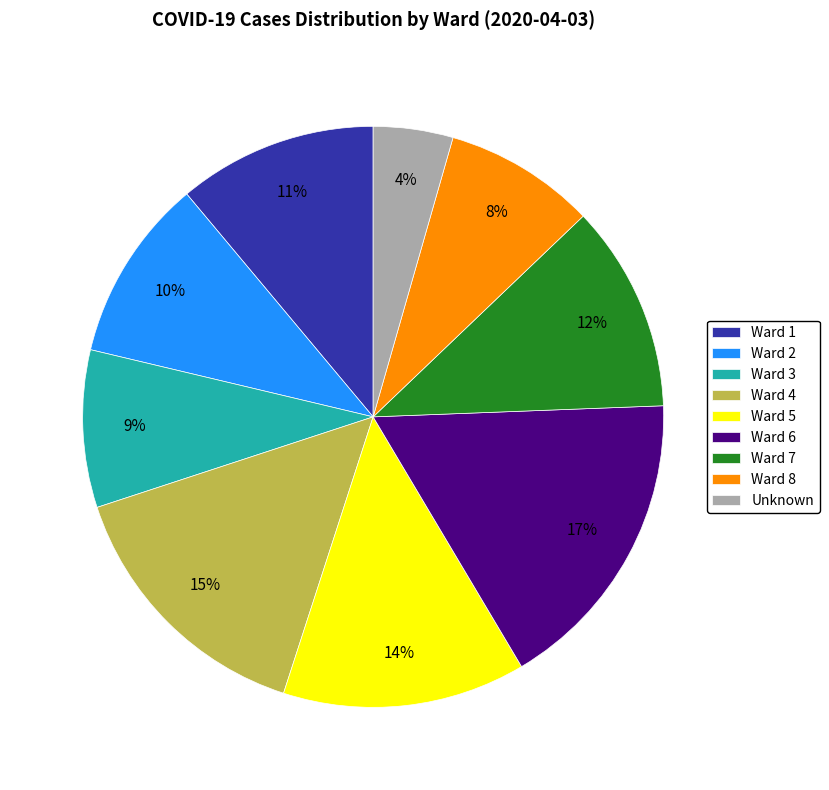

True or false: Ward 2 accounts for 3% of the total.

False